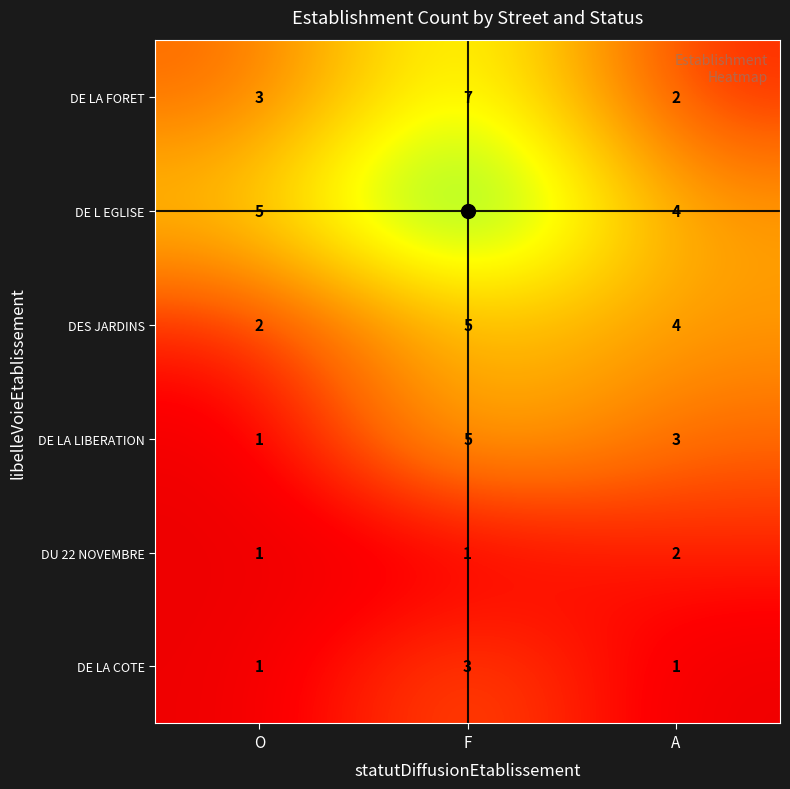

What is the greatest value displayed?

9